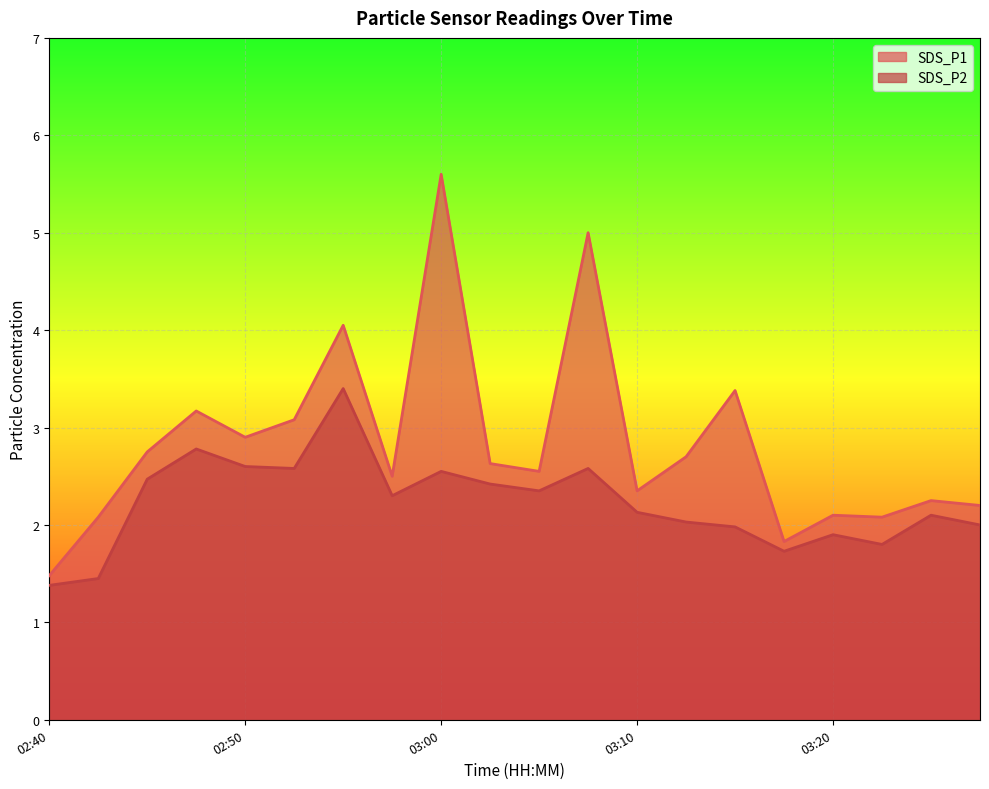

True or false: SDS_P1 and SDS_P2 cross at least once.

False